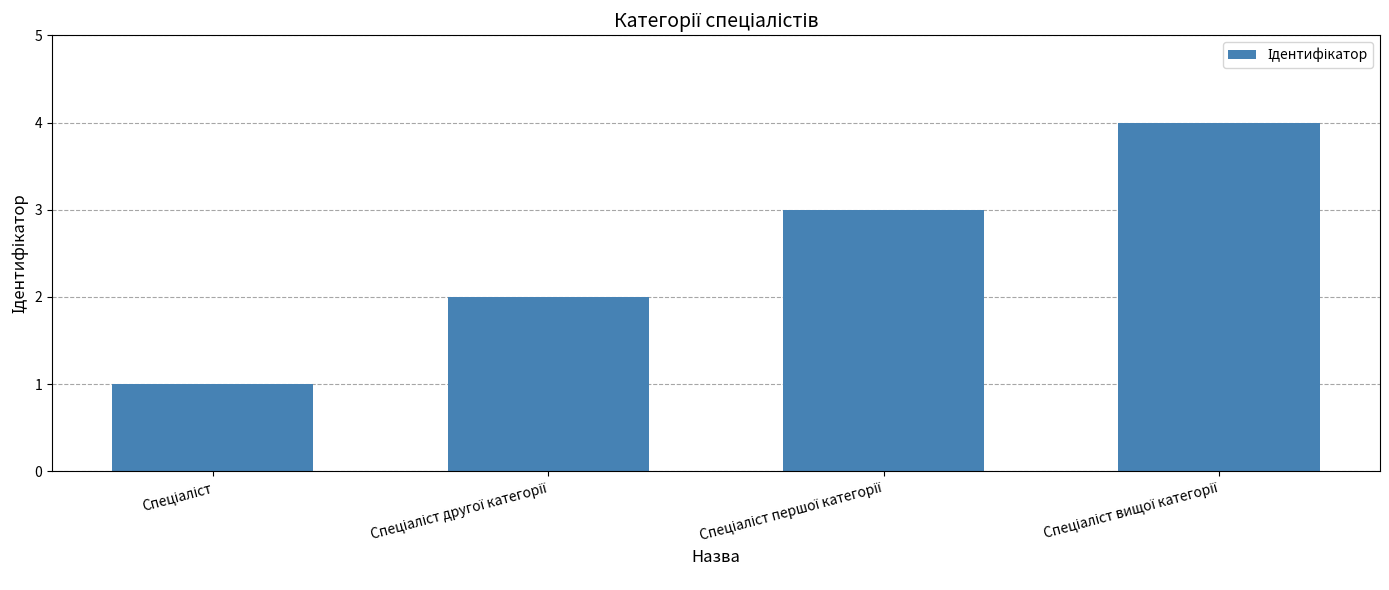

What is the sum of all values?

10